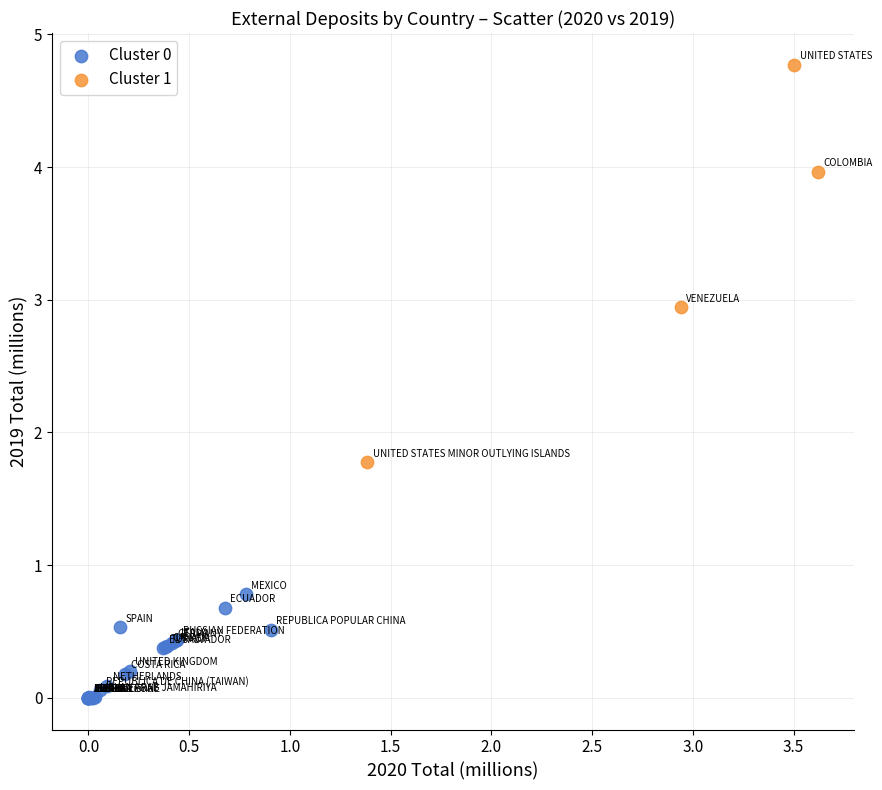

Which series has the largest Y range (max minus min)?

Cluster 1